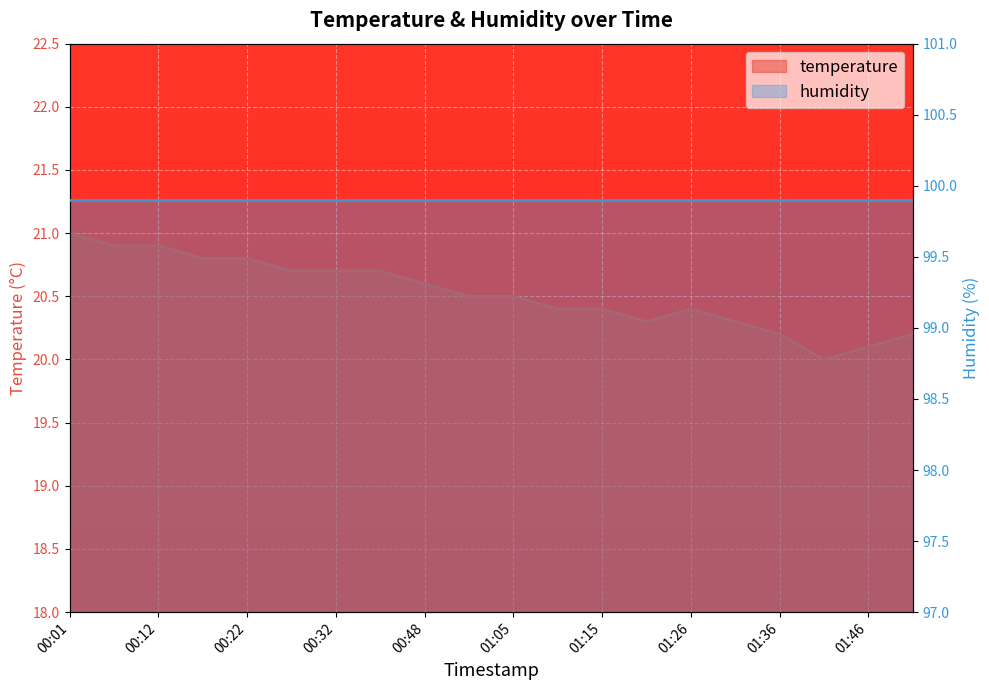

Approximately how many times larger is the value at 01:10 compared to 01:15?

1.0